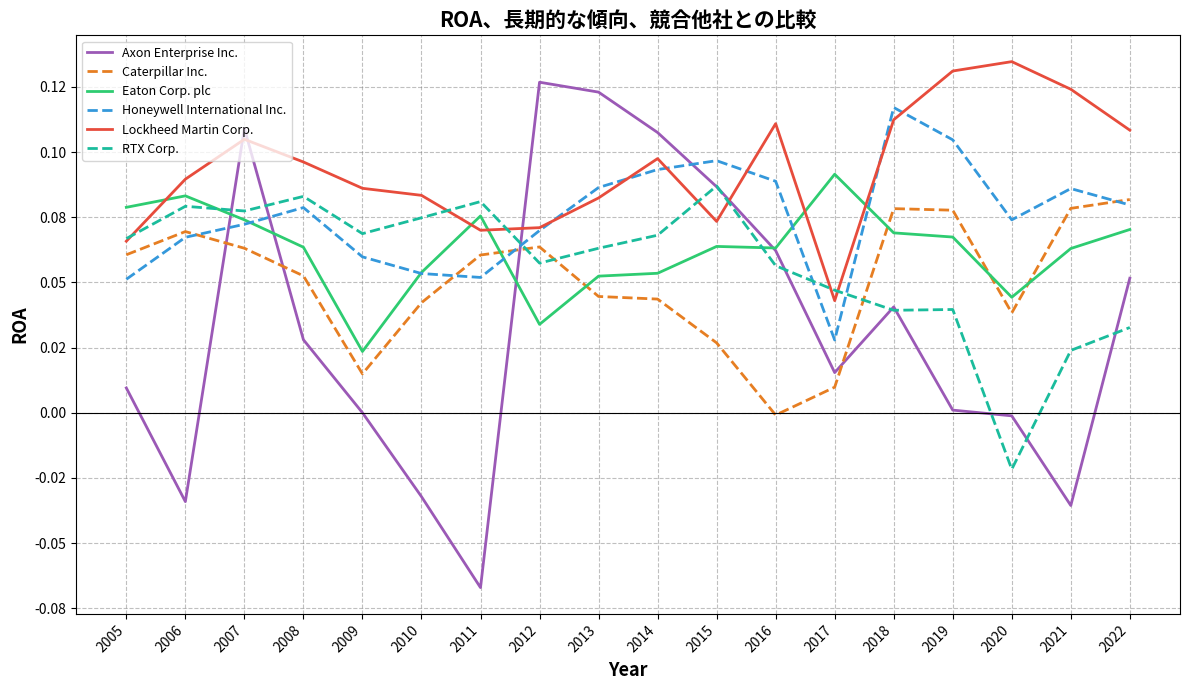

What is the spread (max minus min) of values at 2015?

0.1